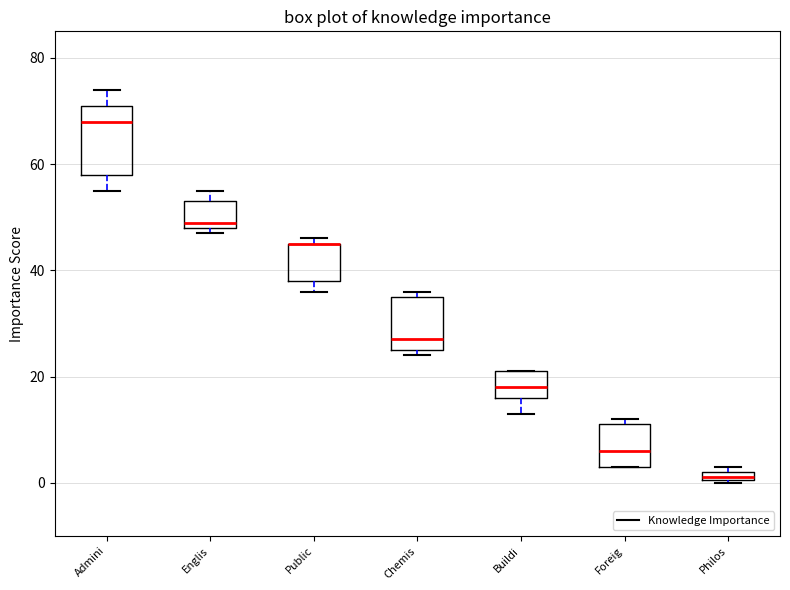

Where is the upper edge of the box for Foreig on the y-axis? The values are not printed on the chart, so give them approximately, as read against the axis.

12